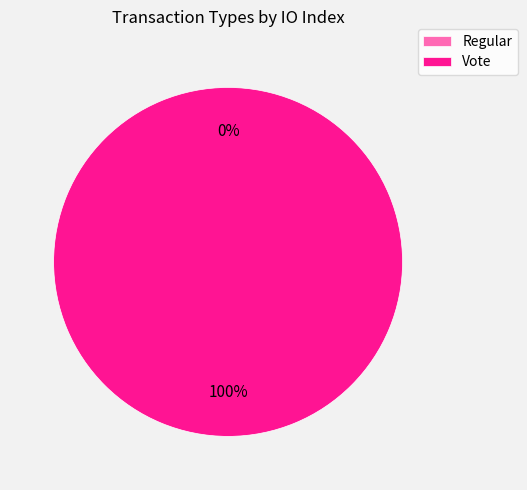

Is it true that Vote is 100% of the pie?

True